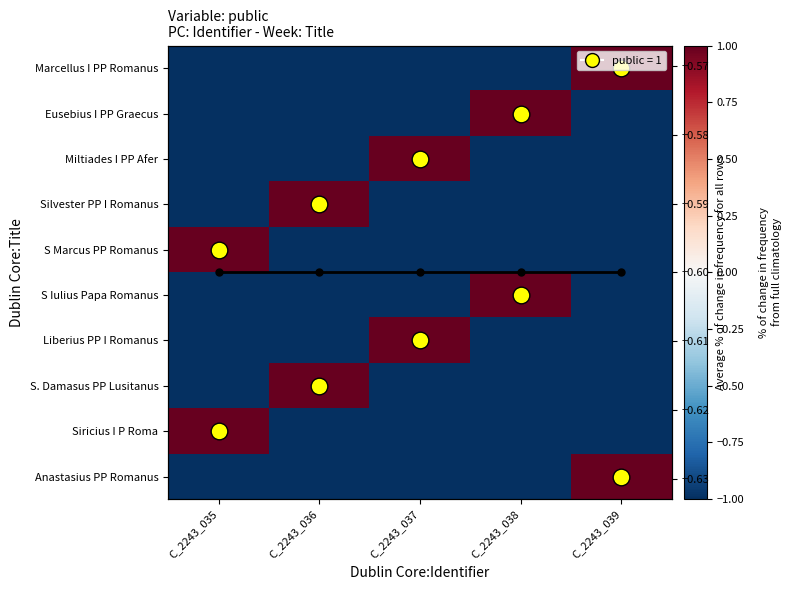

How many values in Siricius I P Roma are below zero?

4